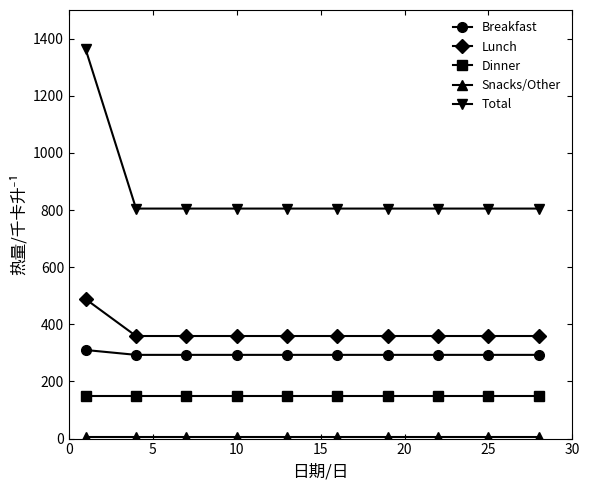

What is the highest value of the Breakfast series?

310